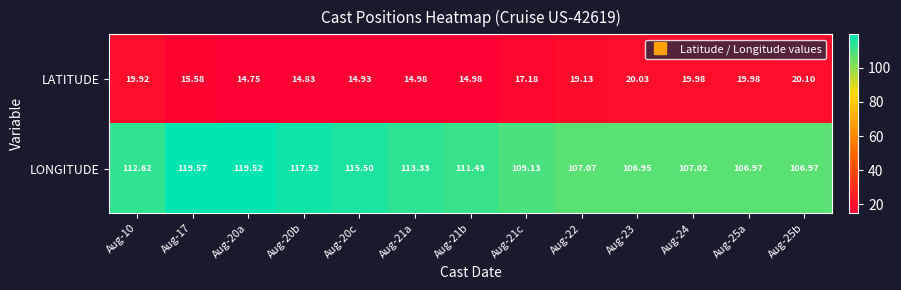

Which series has the largest total across all categories?

LONGITUDE